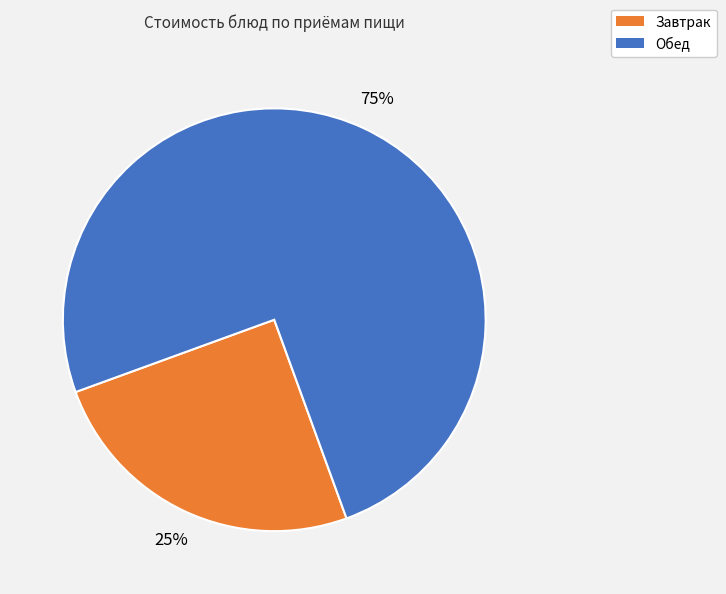

Is there any slice that represents more than half of the pie?

Yes